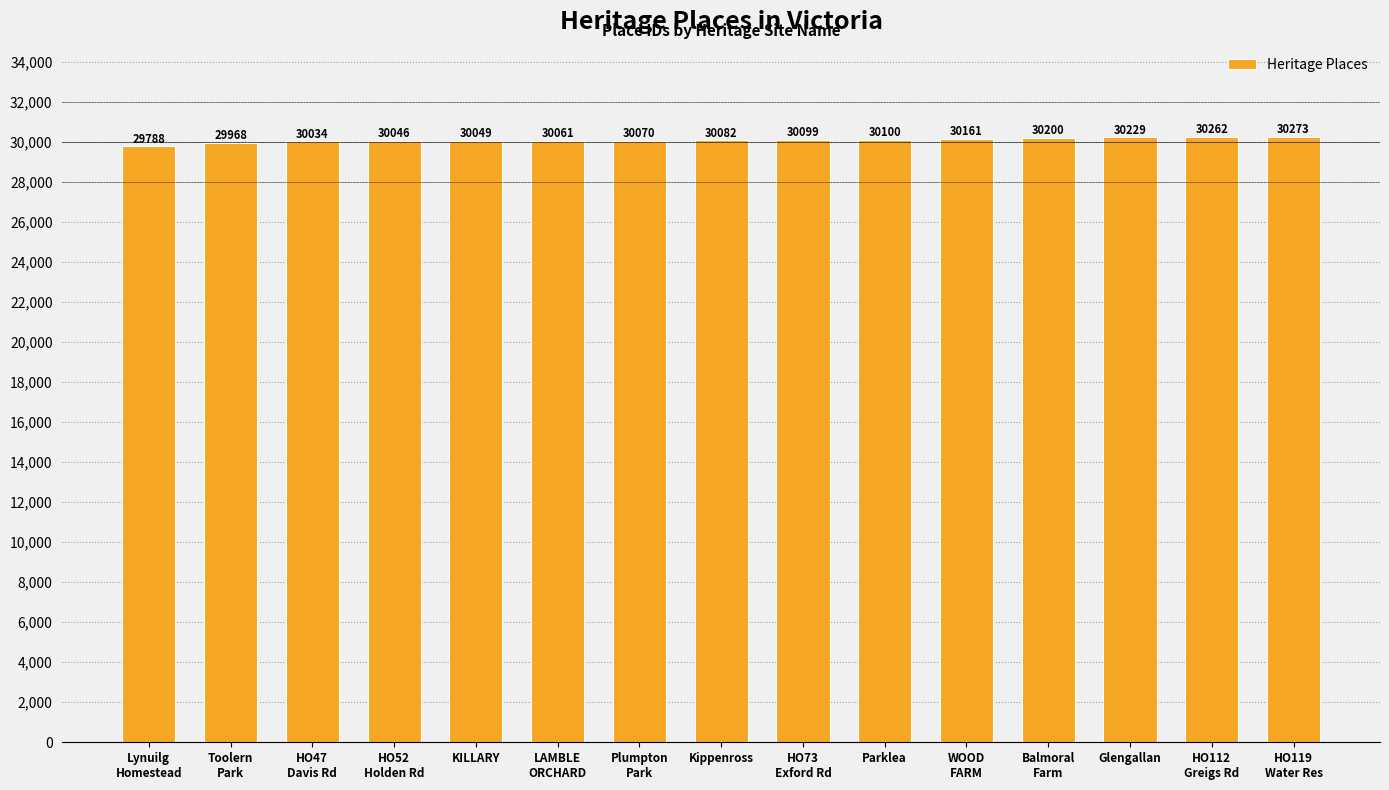

What is the greatest value displayed?

30273